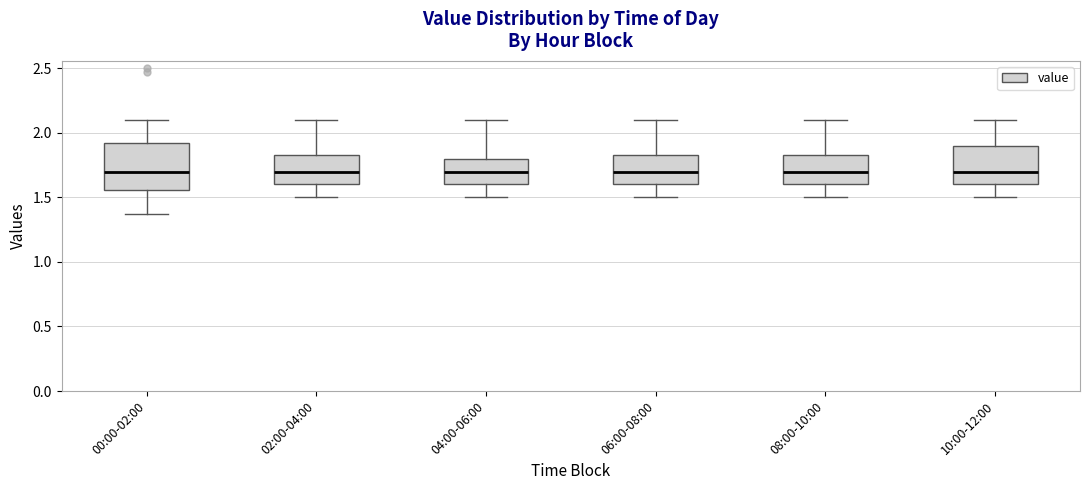

Reading left to right, read every box against the y-axis: the position of its median line, the range the box covers, and the ends of its whiskers. The values are not printed on the chart, so give them approximately, as read against the axis.

00:00-02:00: median 1.70, box 1.55 to 1.90, whiskers 1.35 to 2.10
02:00-04:00: median 1.70, box 1.60 to 1.85, whiskers 1.50 to 2.10
04:00-06:00: median 1.70, box 1.60 to 1.80, whiskers 1.50 to 2.10
06:00-08:00: median 1.70, box 1.60 to 1.85, whiskers 1.50 to 2.10
08:00-10:00: median 1.70, box 1.60 to 1.85, whiskers 1.50 to 2.10
10:00-12:00: median 1.70, box 1.60 to 1.90, whiskers 1.50 to 2.10